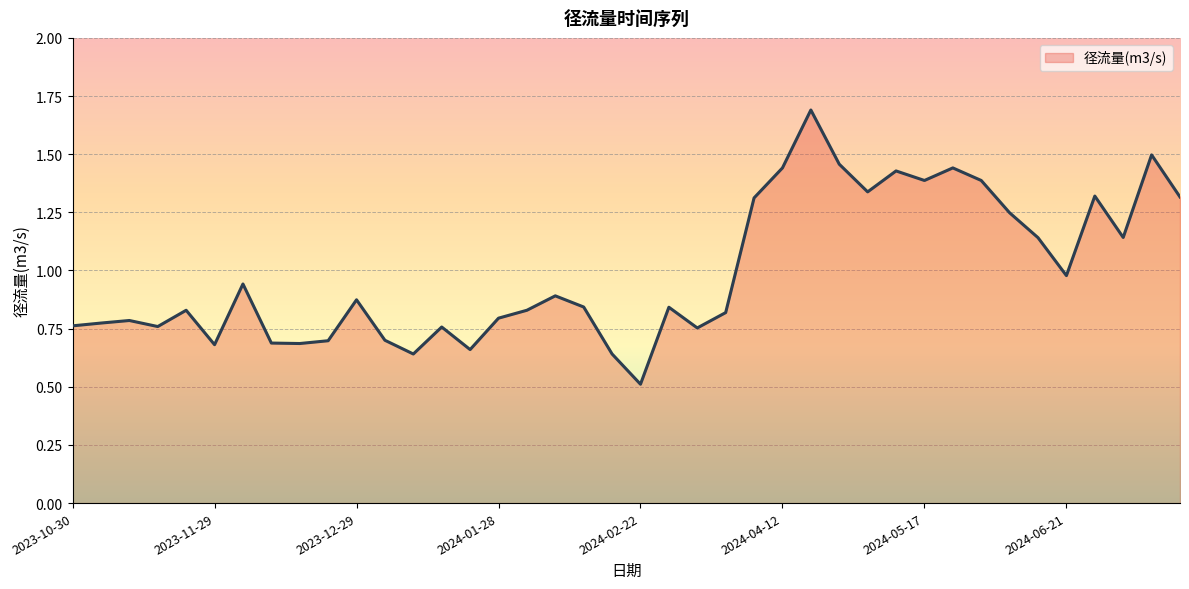

What is the maximum value shown in the chart?

1.7